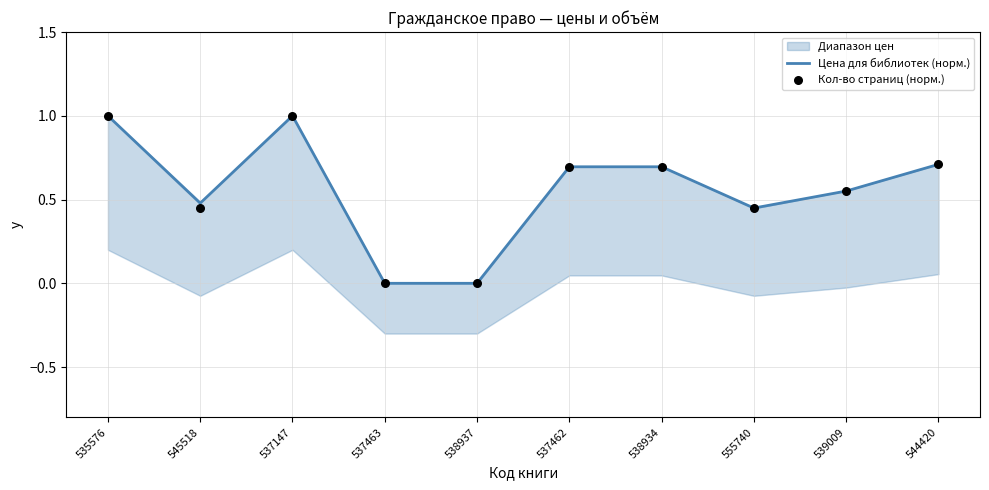

Which series has the largest total across all categories?

Цена для библиотек (норм.)